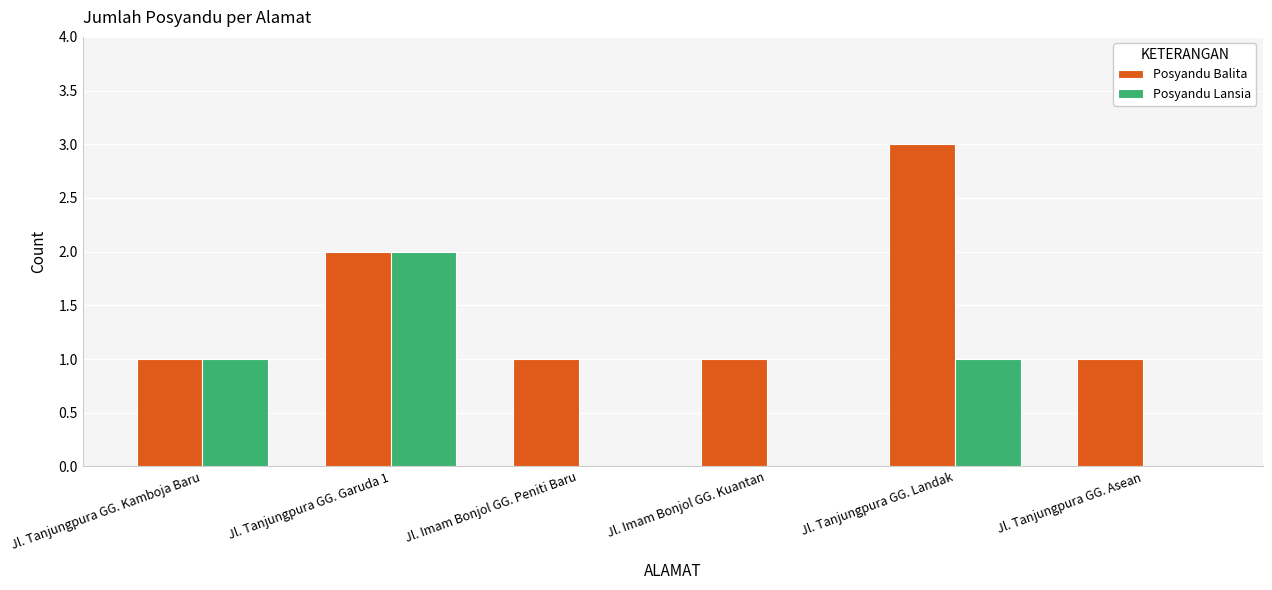

What is the sum of all Posyandu Balita values?

9